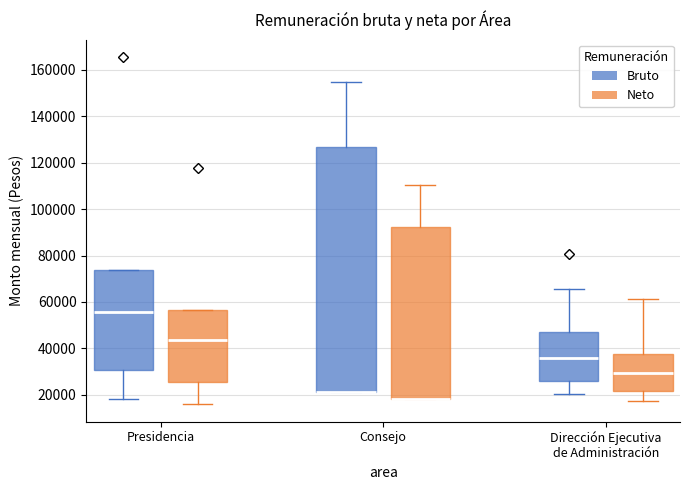

Where is the lower edge of the box for Presidencia (Neto) on the y-axis? The values are not printed on the chart, so give them approximately, as read against the axis.

26000